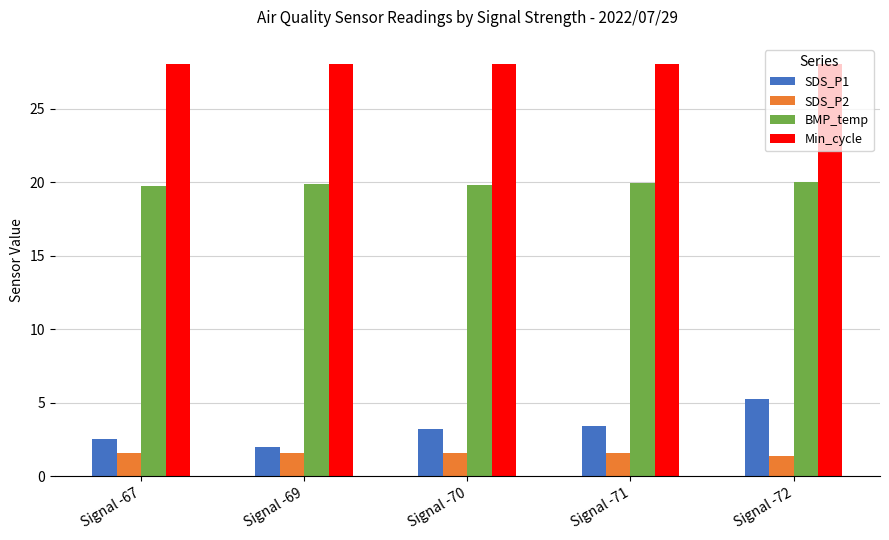

Between Signal -69 and Signal -72, which series saw the biggest shift?

SDS_P1